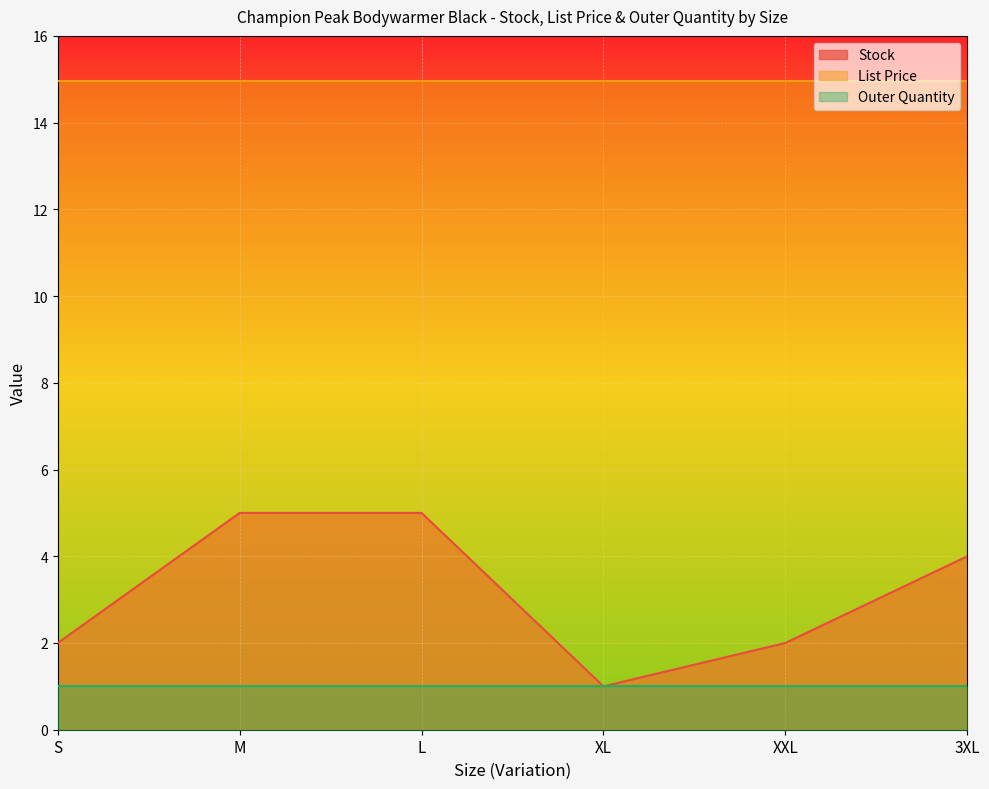

Where is Stock nearest to the value 3?

S